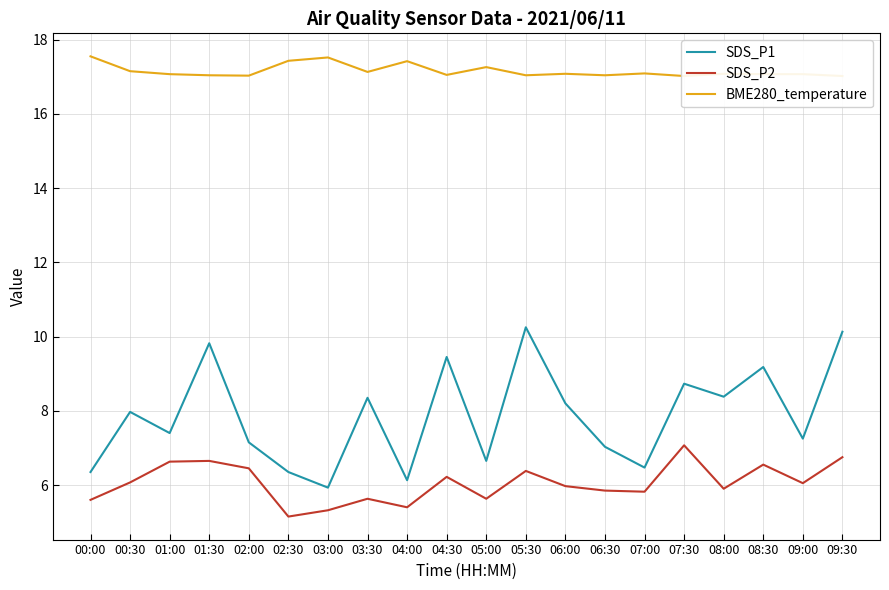

Rank the series by their average value, from highest to lowest.

BME280_temperature, SDS_P1, SDS_P2